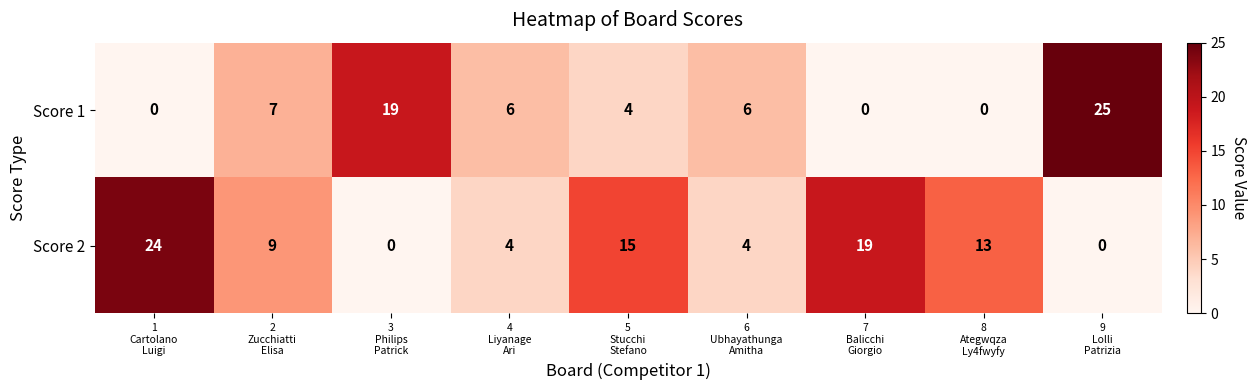

Which series has the largest total across all categories?

Score 2